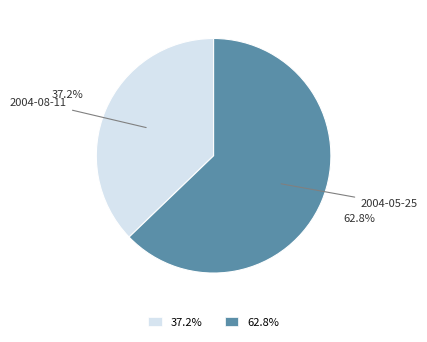

Is it true that 2004-05-25 is 63% of the pie?

True